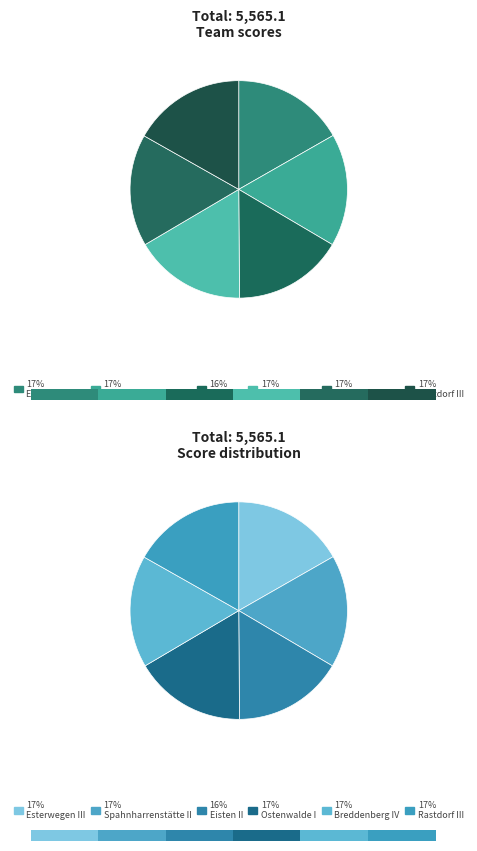

Does Breddenberg IV account for over 50% of the chart?

No